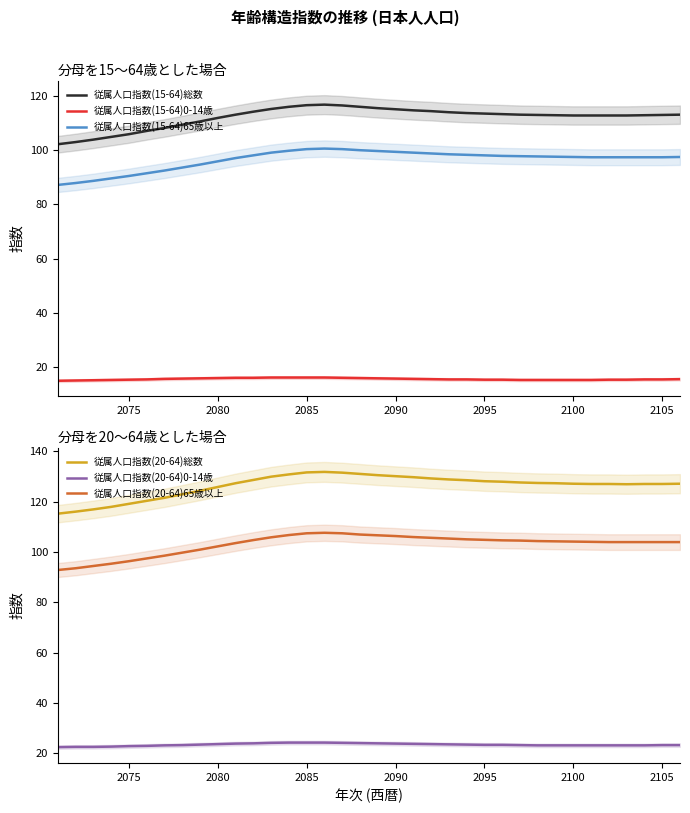

What are all the series names shown in the legend?

従属人口指数(15-64)総数, 従属人口指数(15-64)0-14歳, 従属人口指数(15-64)65歳以上, 従属人口指数(20-64)総数, 従属人口指数(20-64)0-14歳, 従属人口指数(20-64)65歳以上